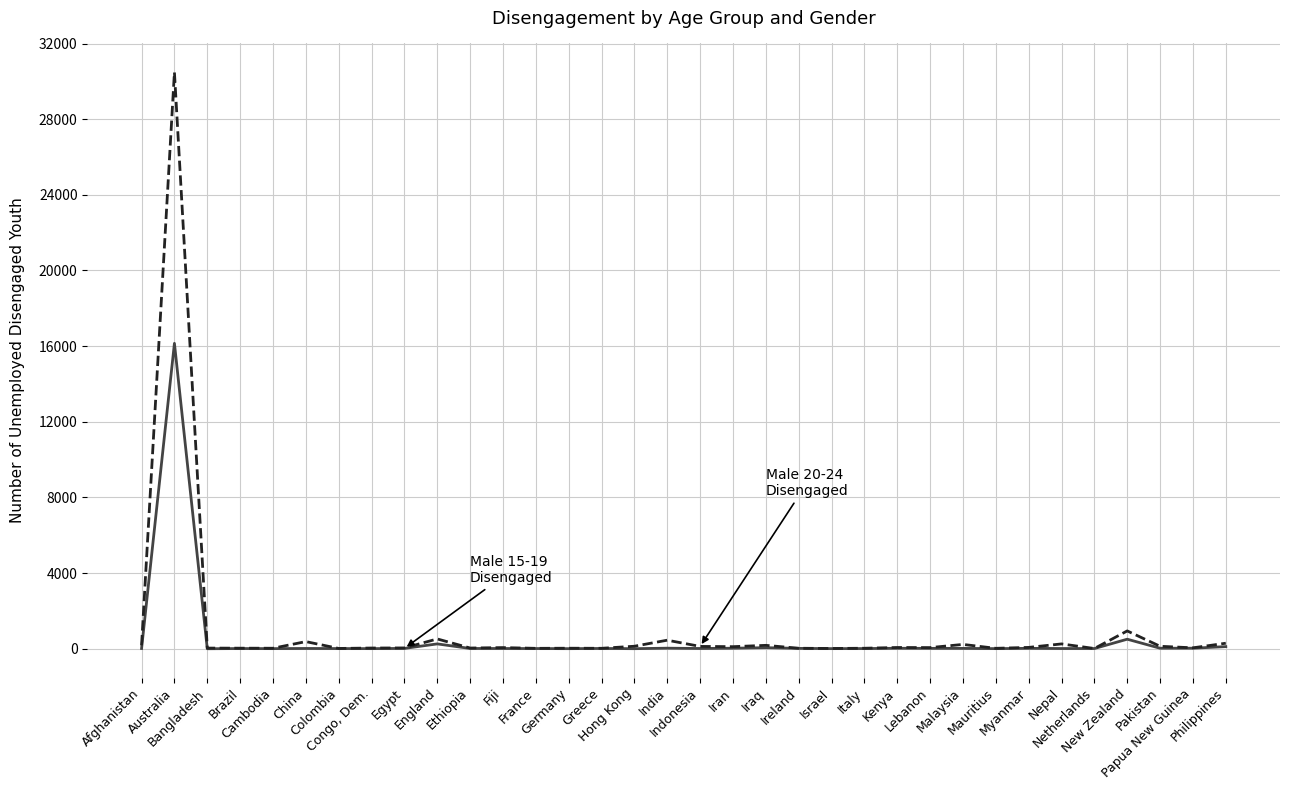

Which label corresponds to the largest value in the chart?

Australia